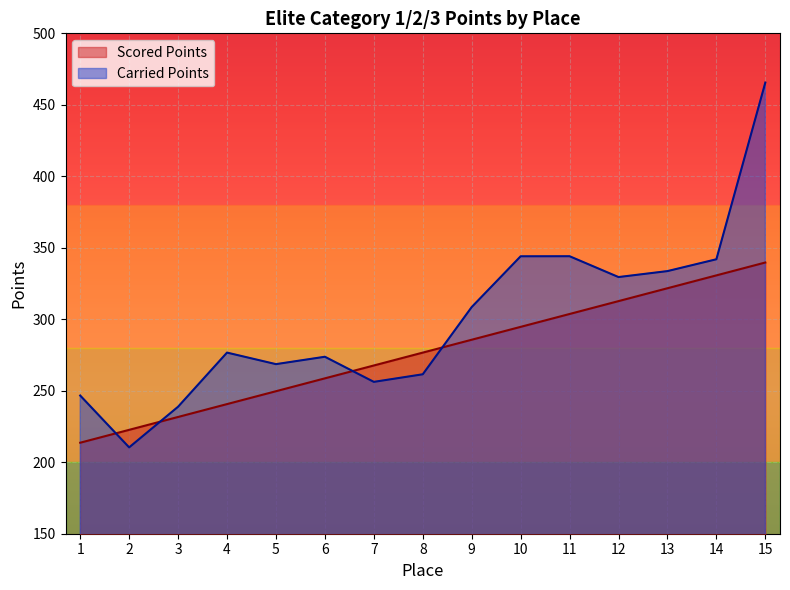

What is the total value across all series at 12?

642.2